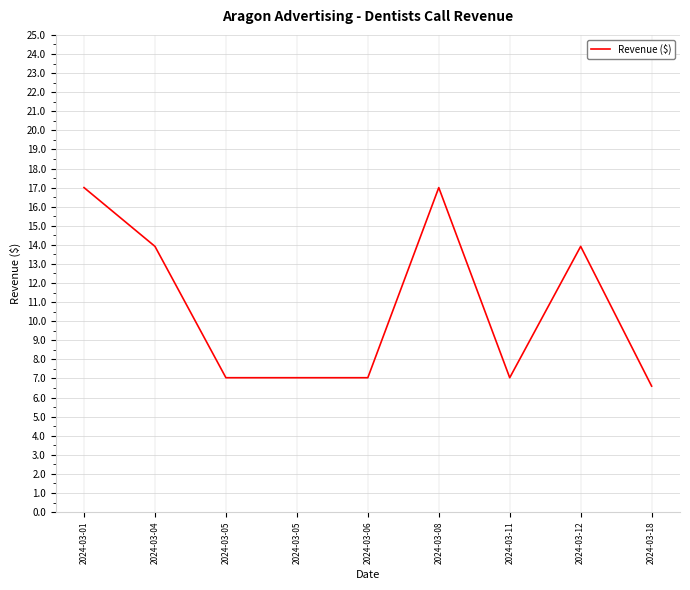

Does the chart display data point markers on the line(s)?

No